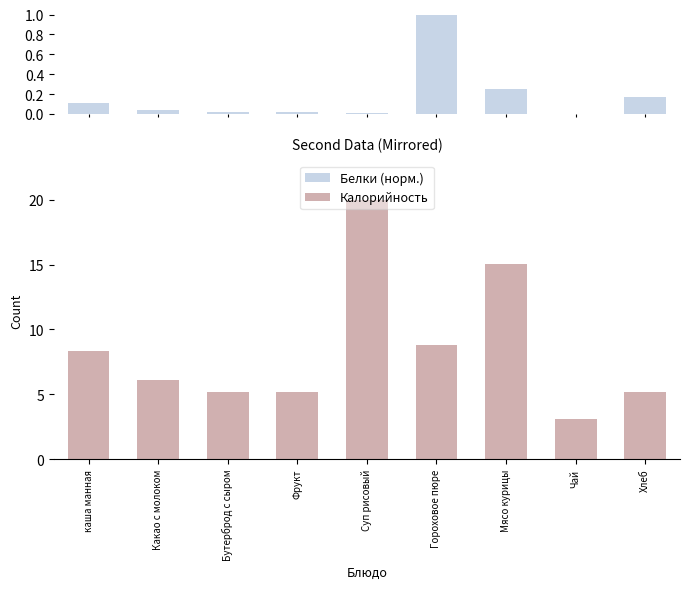

Rank the categories by Калорийность value from highest to lowest.

Чай, Бутерброд с сыром, Фрукт, Хлеб, Какао с молоком, каша манная, Гороховое пюре, Мясо курицы, Суп рисовый